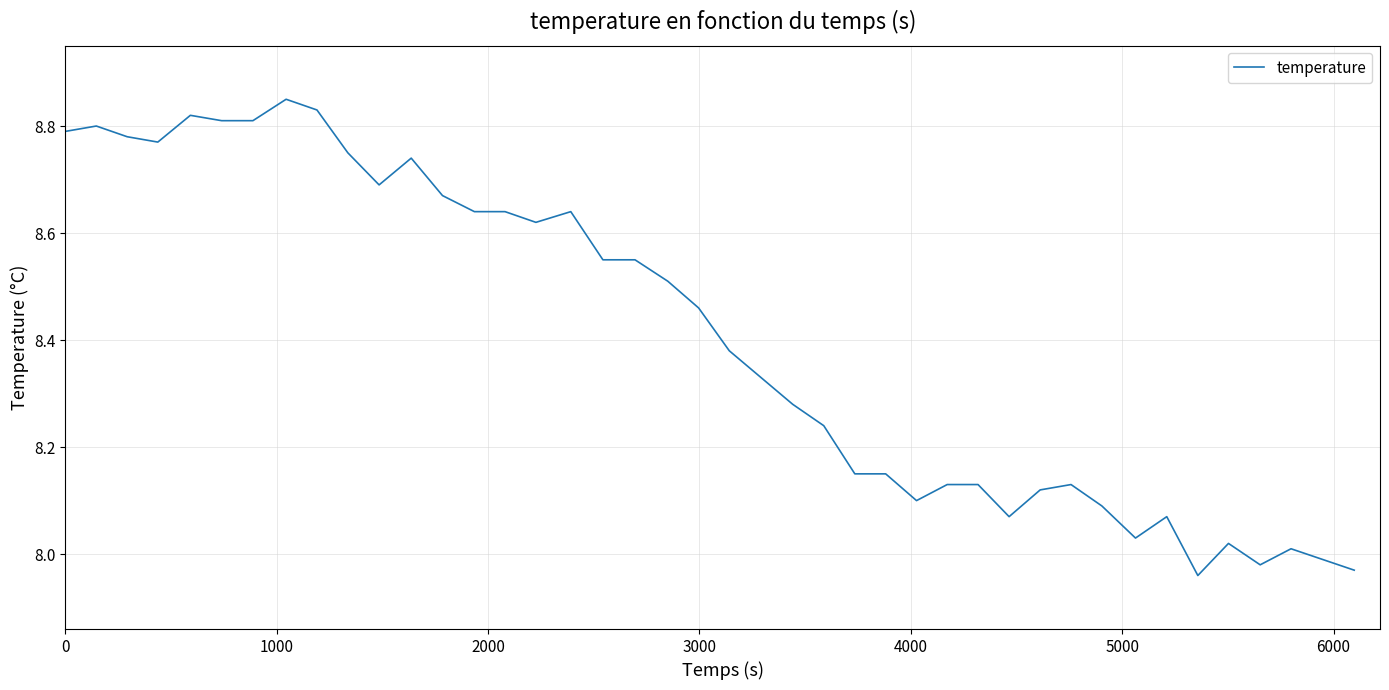

What is the difference between the second highest and minimum values?

0.9